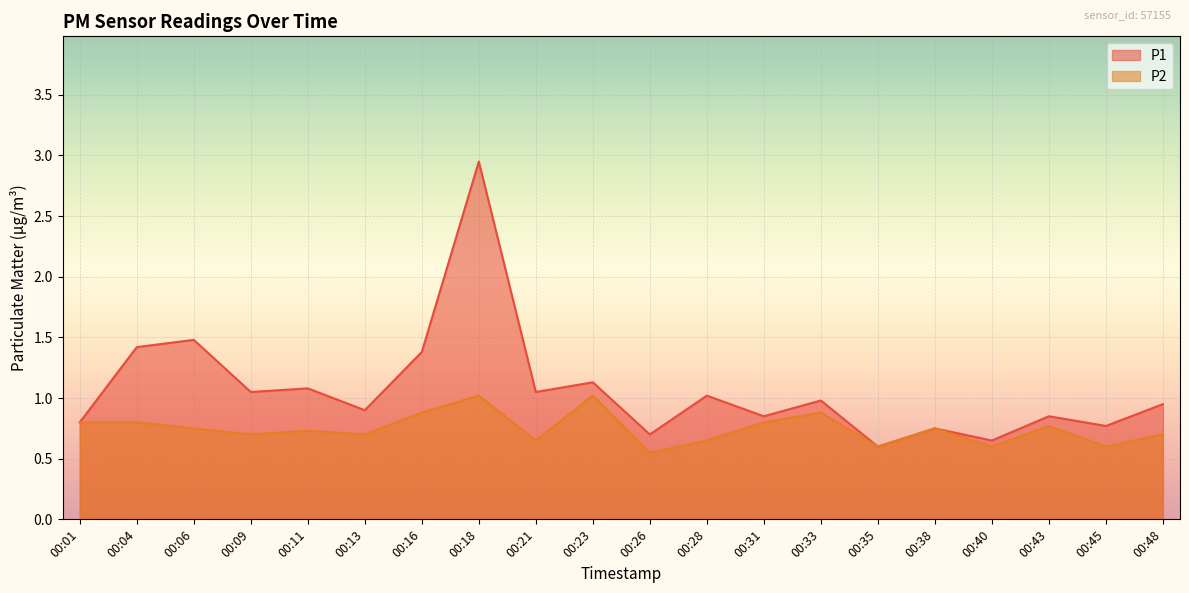

How many lines are shown in the chart?

2